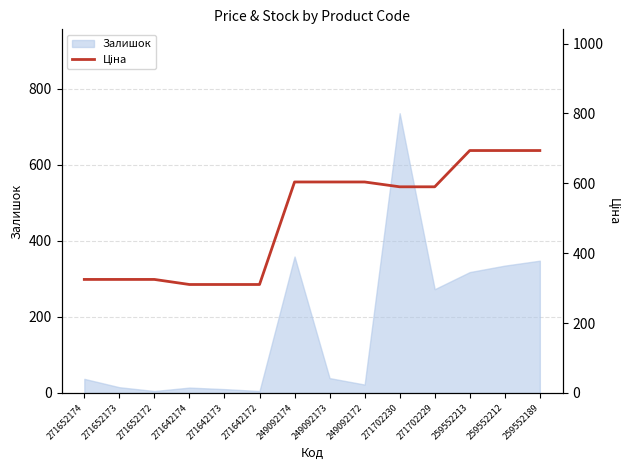

Is this an area chart (filled region under the line)?

No